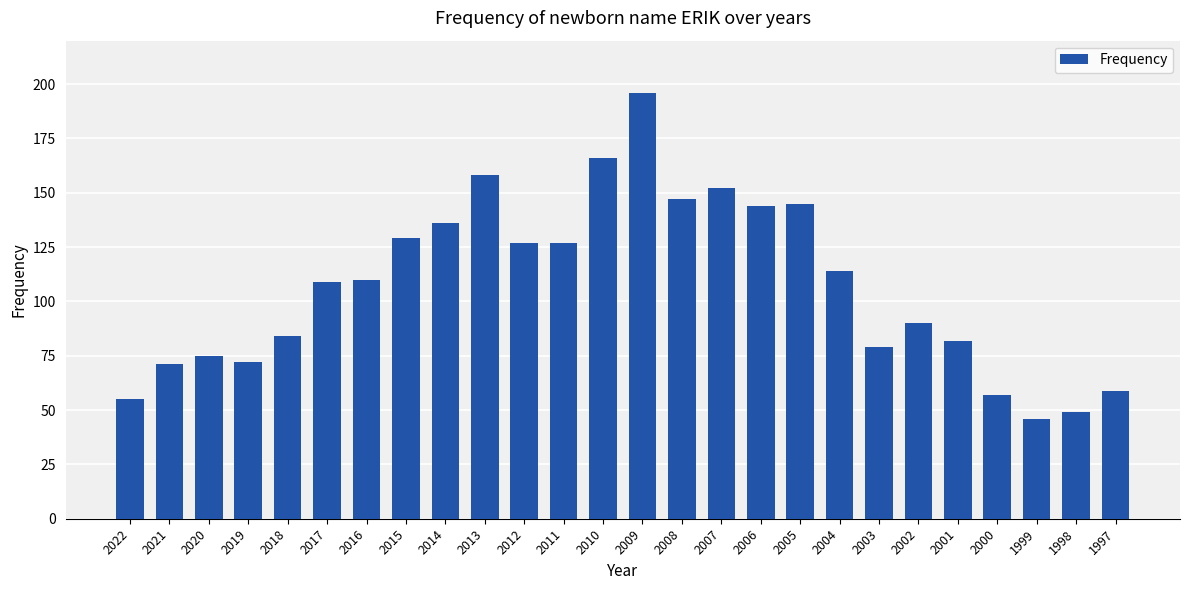

What is the change in value from 2005 to 2003?

-66